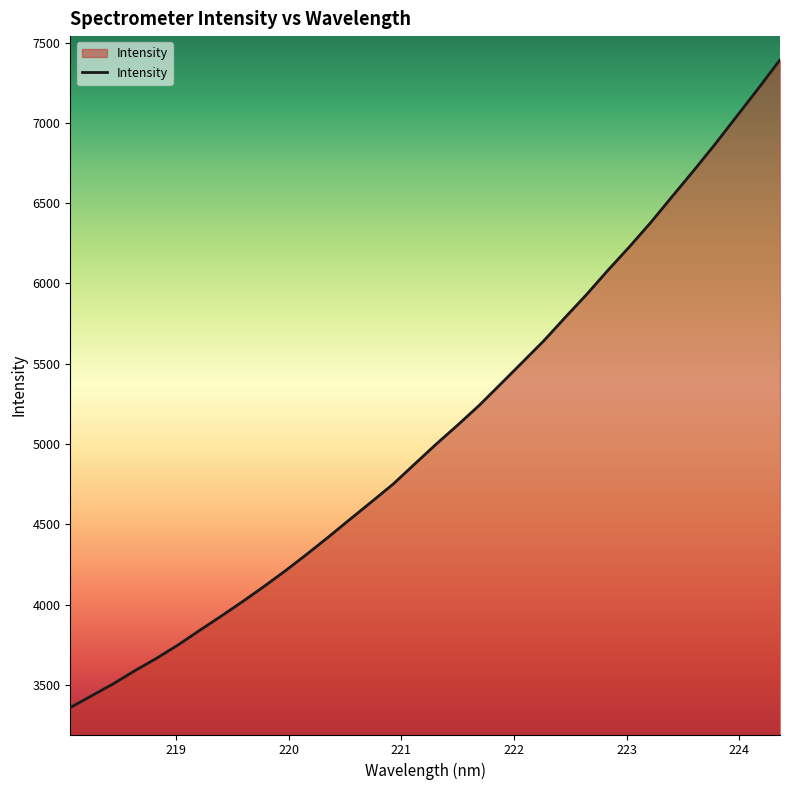

What is the minimum value shown in the chart?

3359.3